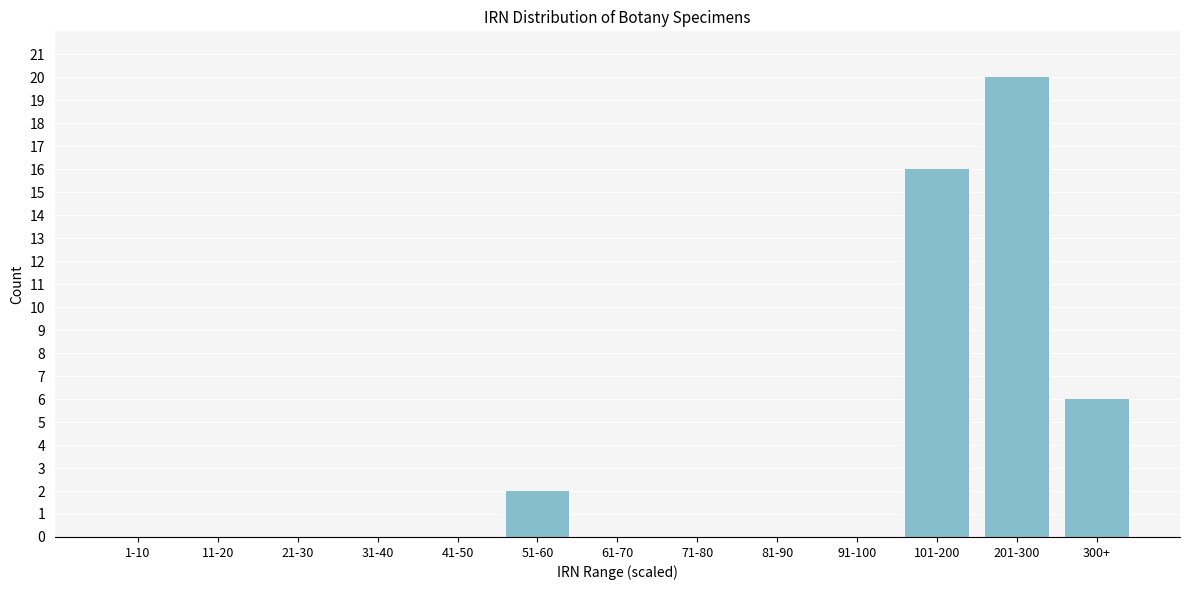

Reading right to left, what are all the values shown in this chart?

300+=6	201-300=20	101-200=16	91-100=0	81-90=0	71-80=0	61-70=0	51-60=2	41-50=0	31-40=0	21-30=0	11-20=0	1-10=0